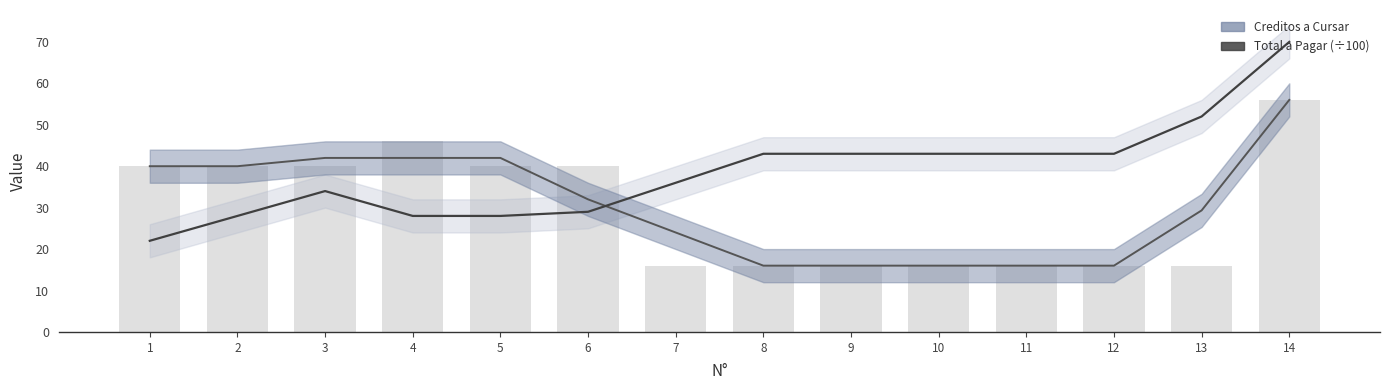

How many groups of bars are there?

14